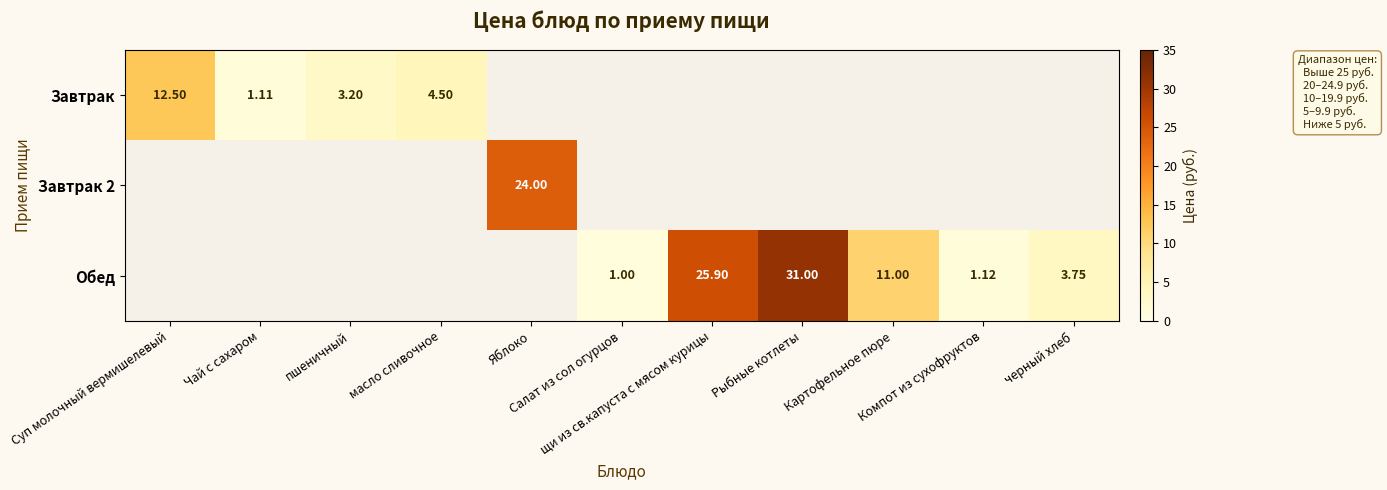

At which category does the chart reach its peak across all series?

Рыбные котлеты